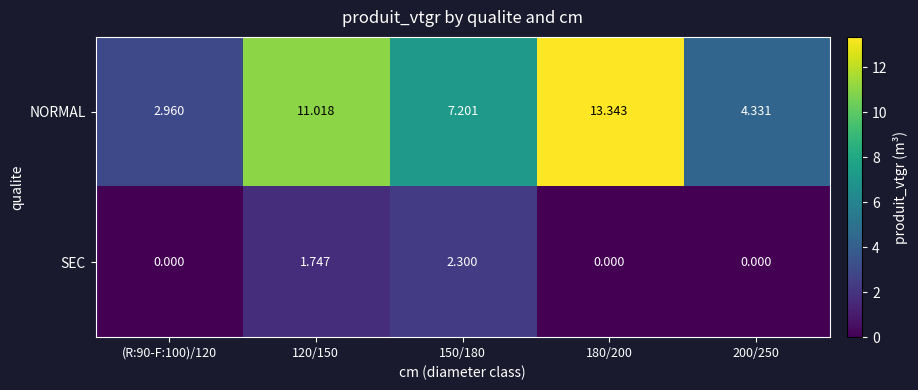

Which series has the largest total across all categories?

NORMAL